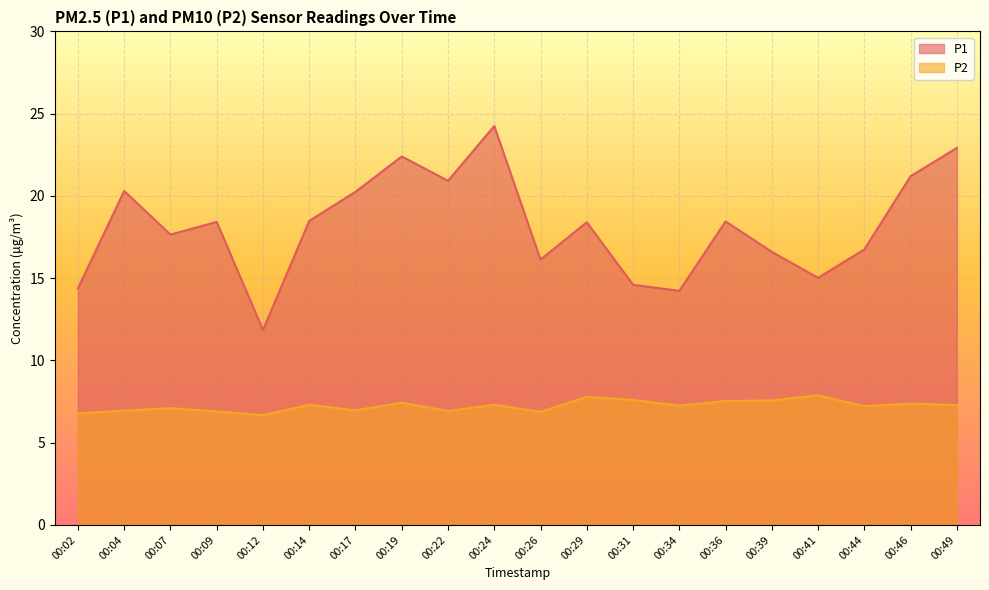

Between 00:19 and 00:31, which series saw the biggest shift?

P1